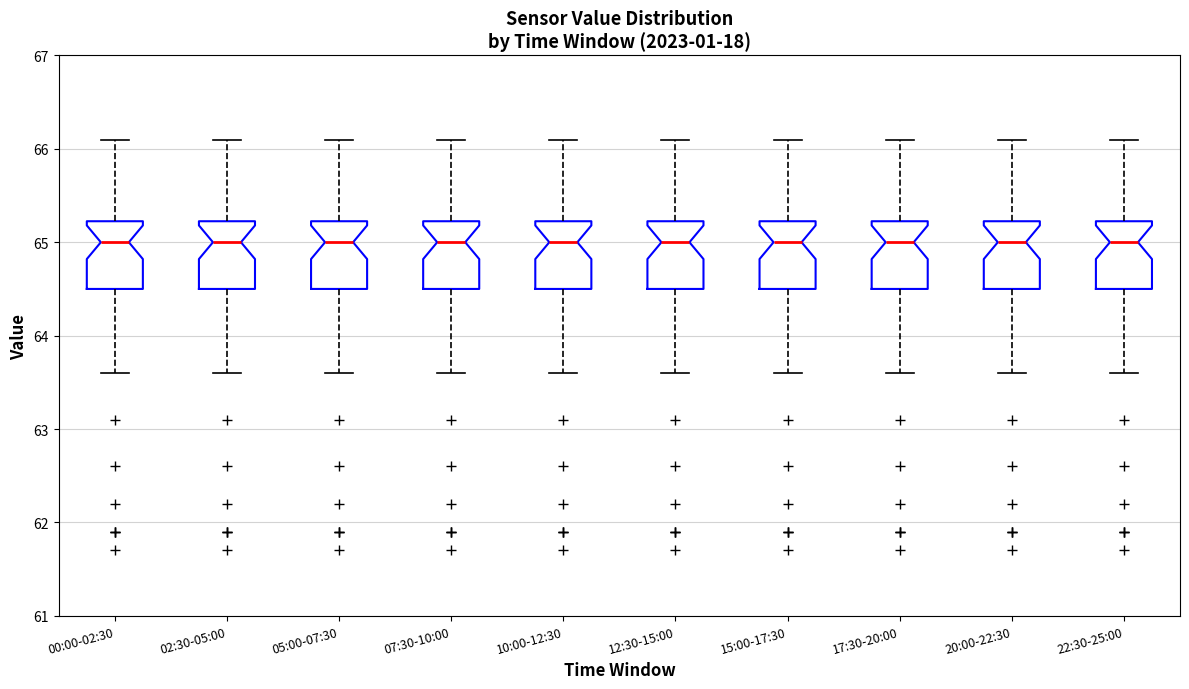

Reading left to right, transcribe this box plot: for each box, give where its median line is, the range the box spans, and where its two whiskers end, as read against the y-axis. The values are not printed on the chart, so give them approximately, as read against the axis.

00:00-02:30: median 65.0, box 64.5 to 65.2, whiskers 63.6 to 66.1
02:30-05:00: median 65.0, box 64.5 to 65.2, whiskers 63.6 to 66.1
05:00-07:30: median 65.0, box 64.5 to 65.2, whiskers 63.6 to 66.1
07:30-10:00: median 65.0, box 64.5 to 65.2, whiskers 63.6 to 66.1
10:00-12:30: median 65.0, box 64.5 to 65.2, whiskers 63.6 to 66.1
12:30-15:00: median 65.0, box 64.5 to 65.2, whiskers 63.6 to 66.1
15:00-17:30: median 65.0, box 64.5 to 65.2, whiskers 63.6 to 66.1
17:30-20:00: median 65.0, box 64.5 to 65.2, whiskers 63.6 to 66.1
20:00-22:30: median 65.0, box 64.5 to 65.2, whiskers 63.6 to 66.1
22:30-25:00: median 65.0, box 64.5 to 65.2, whiskers 63.6 to 66.1